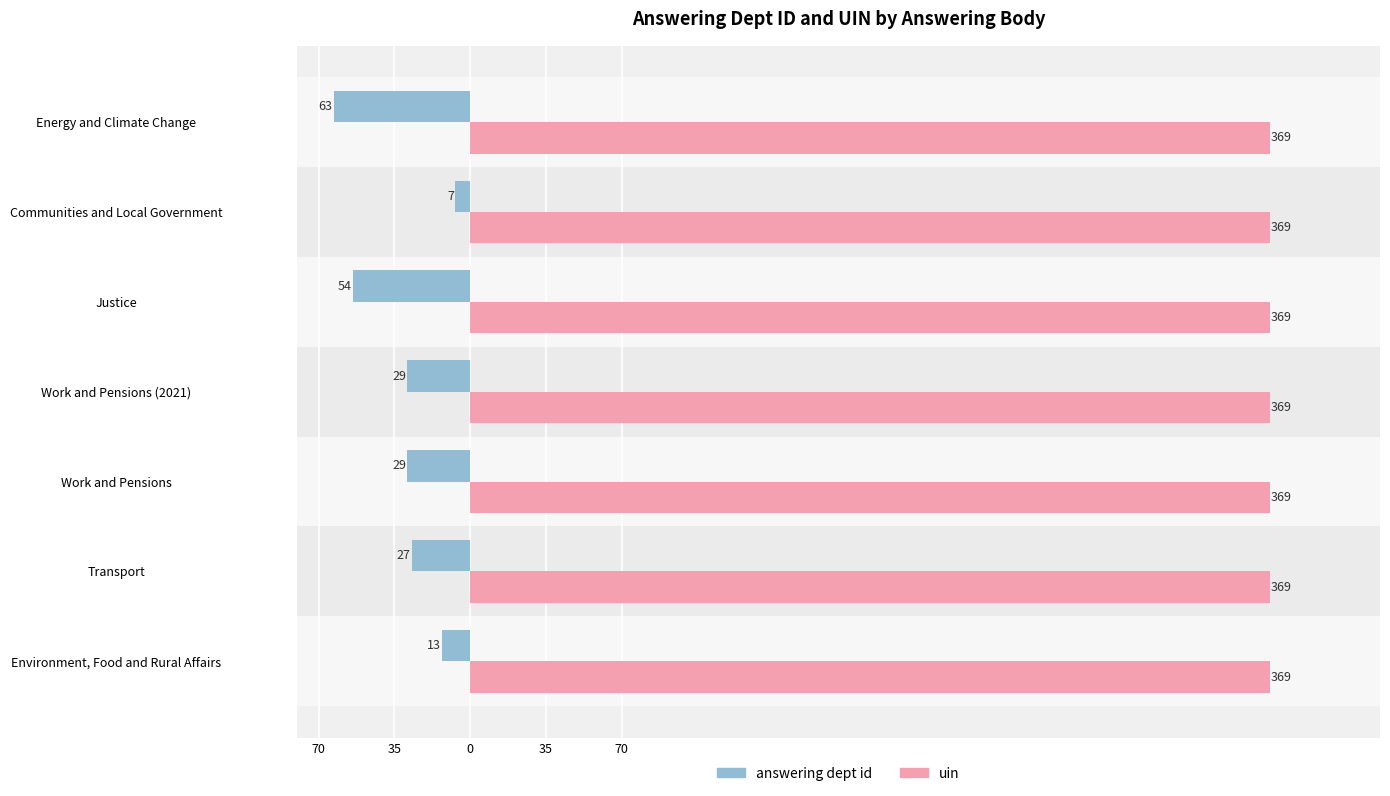

List the series in order of their peak value, highest first.

uin, answering dept id